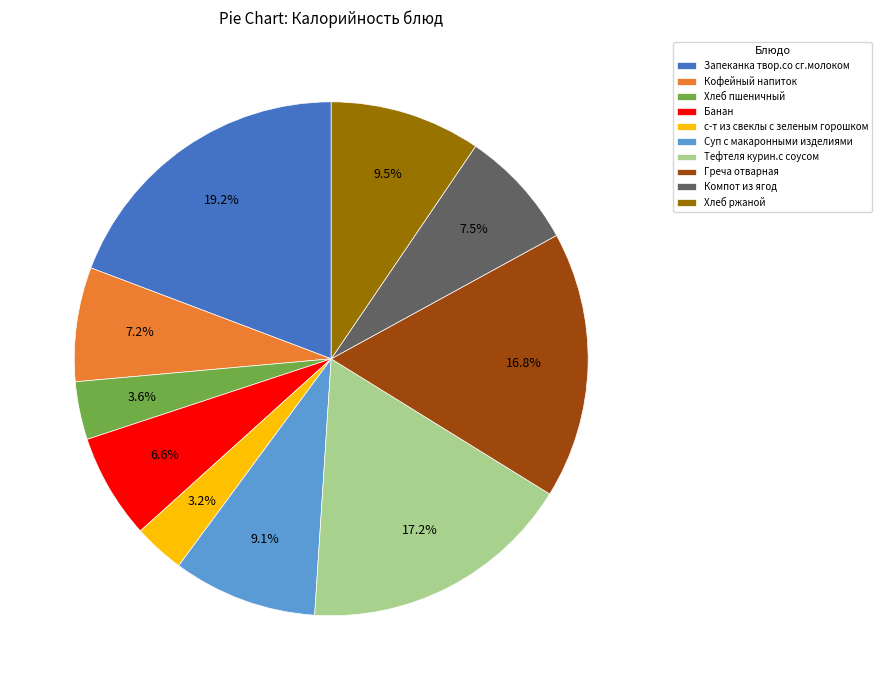

What is the largest slice in the pie chart?

Запеканка твор.со сг.молоком